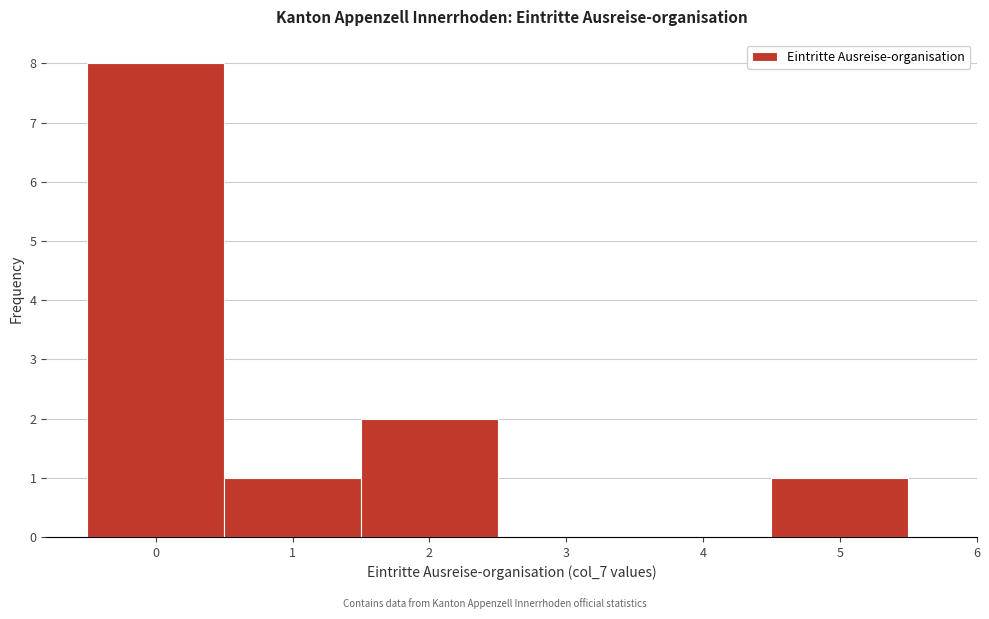

Over which range of the x-axis is the bar tallest?

-0.5 to 0.5